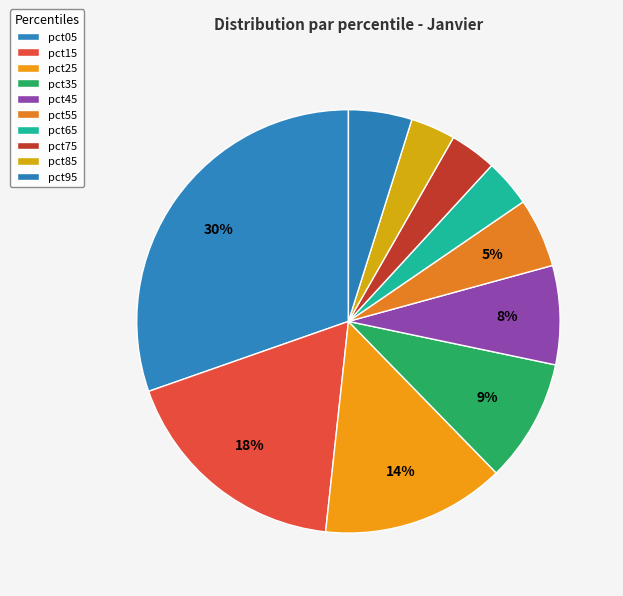

Does any single category account for the majority?

No